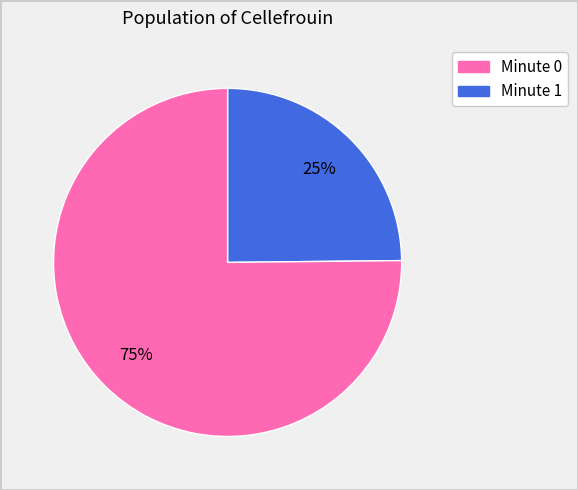

Count the number of slices in the pie.

2